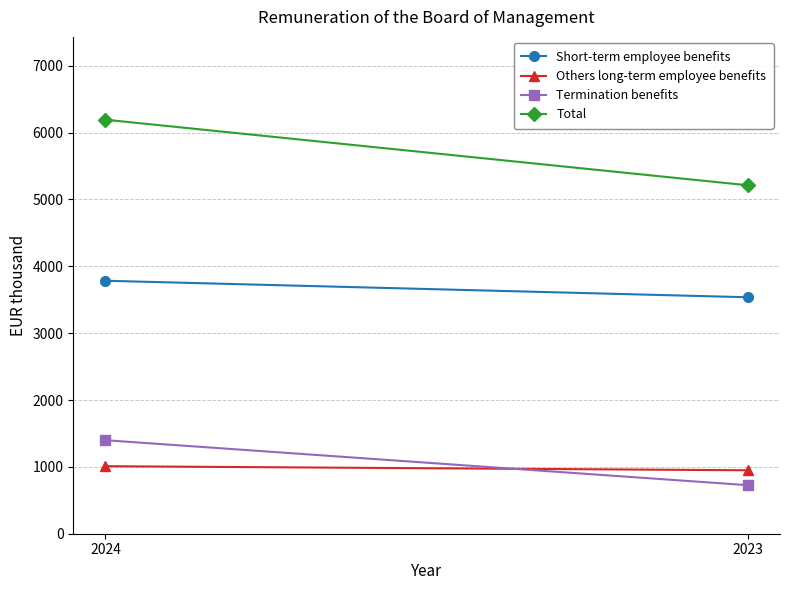

List the labels in order of Termination benefits value, smallest first.

2023, 2024